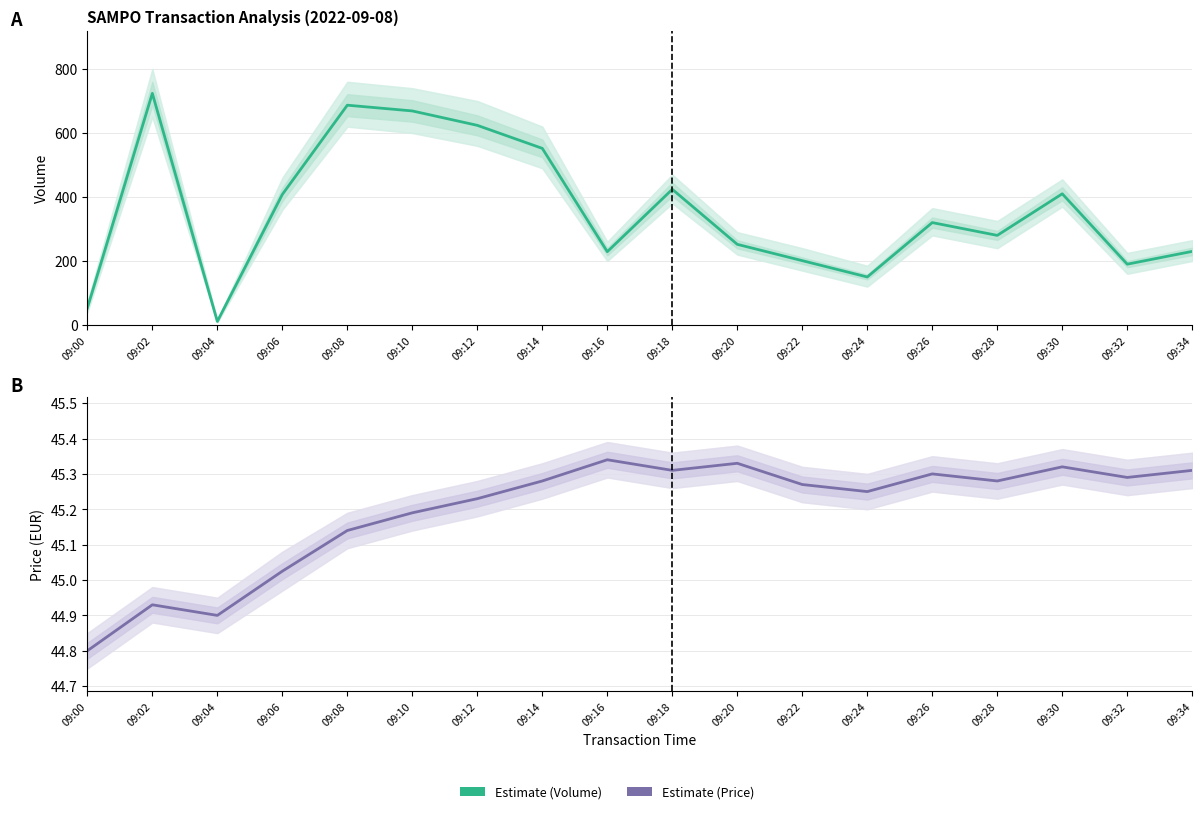

The value of Price (Estimate) at 09:00 is 11.0. True or false?

False